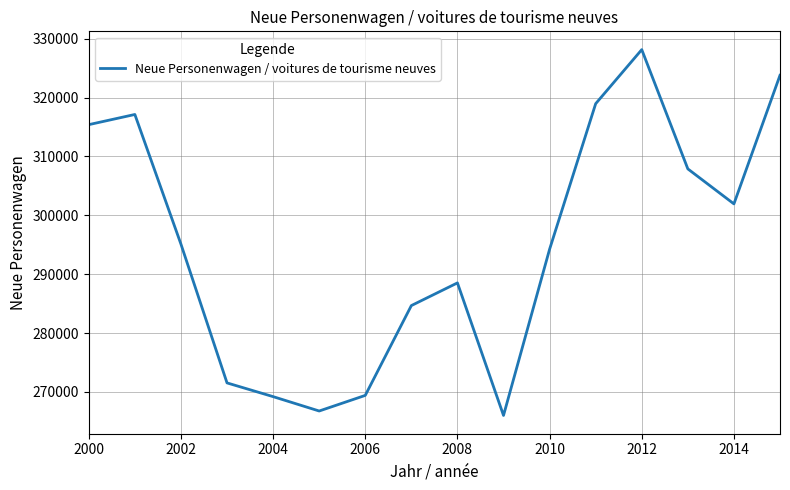

What is the greatest value displayed?

328139